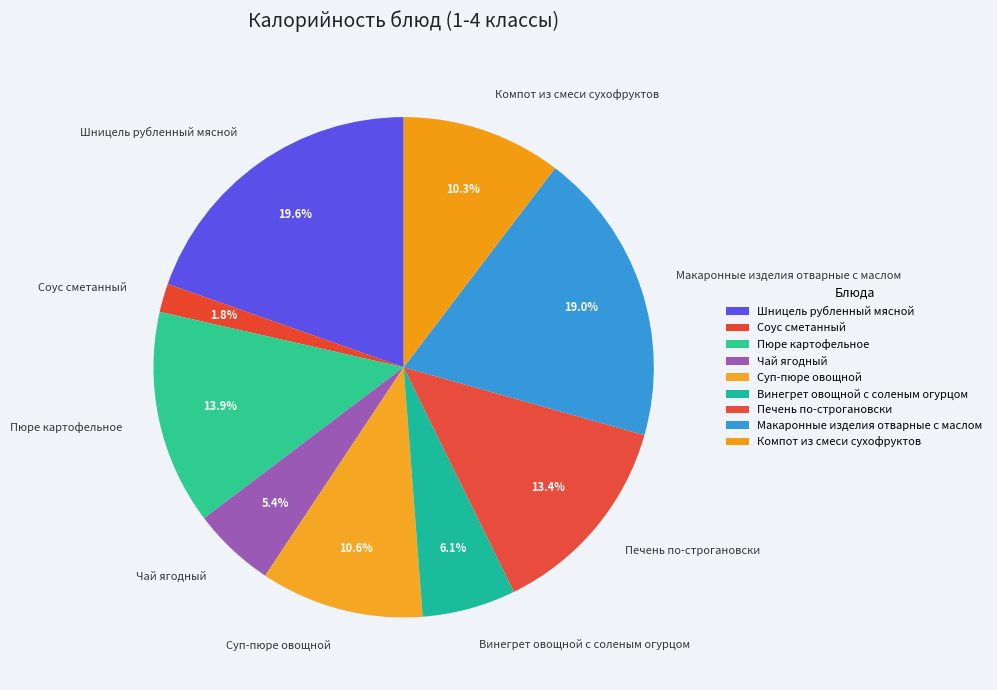

Is there a majority slice in this chart?

No